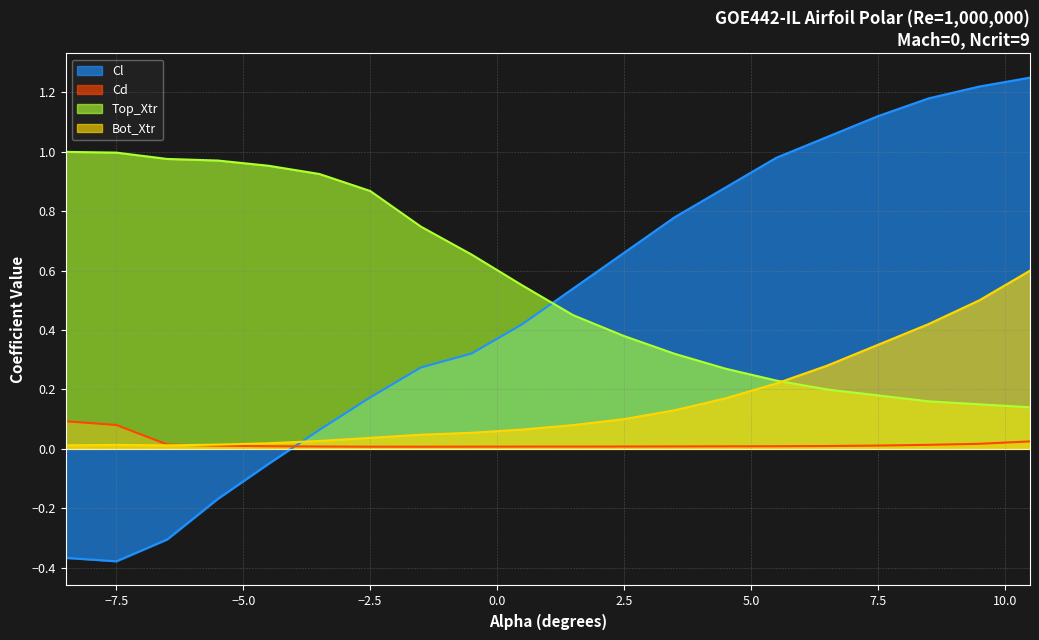

Which category has the lowest value in the Bot_Xtr series?

-6.5